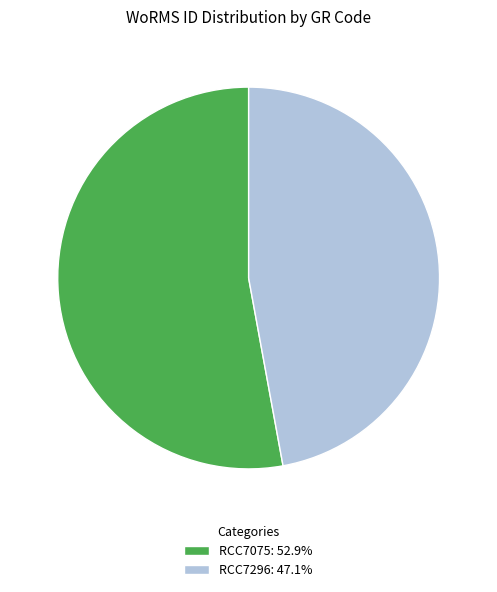

How many segments does this pie chart have?

2